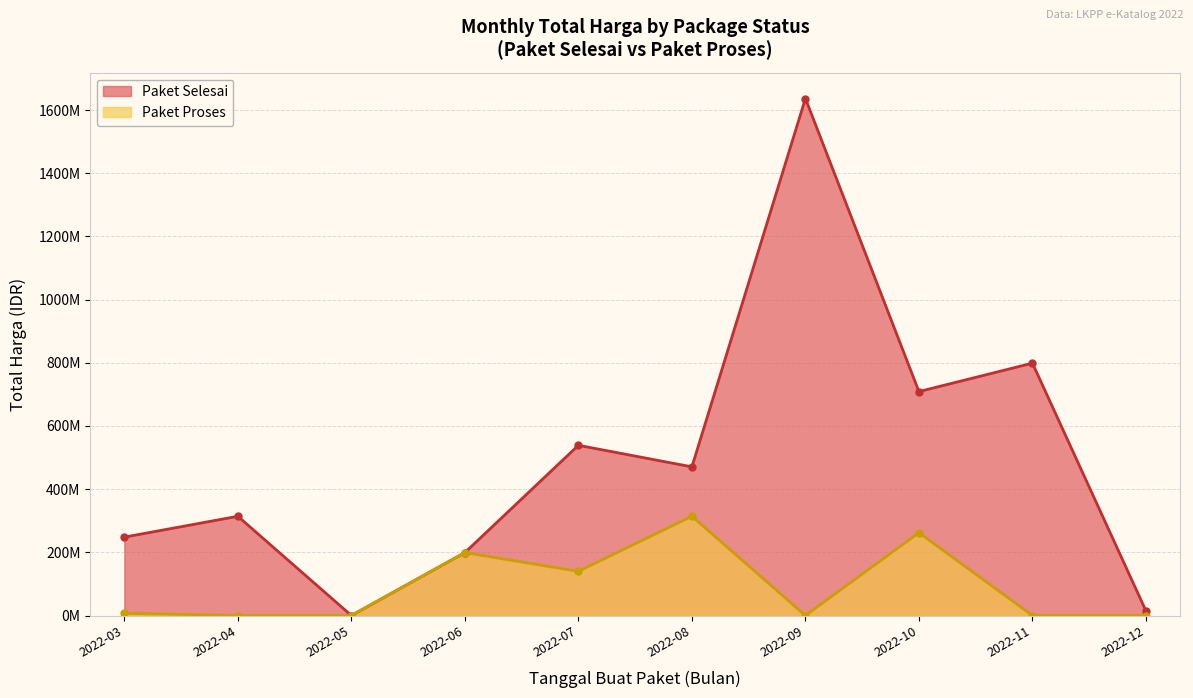

How many lines are shown in the chart?

2